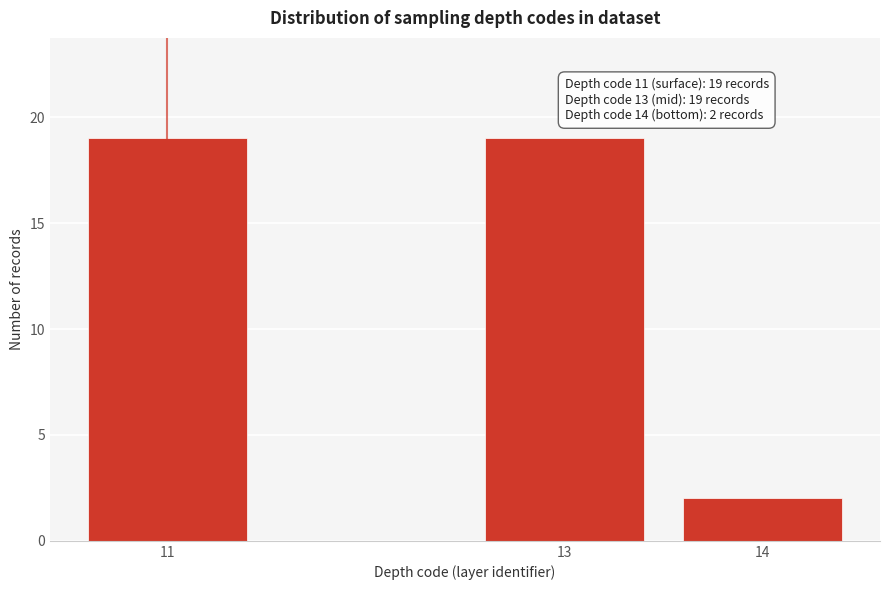

Reading right to left, extract all data points from this chart.

14=2	13=19	11=19